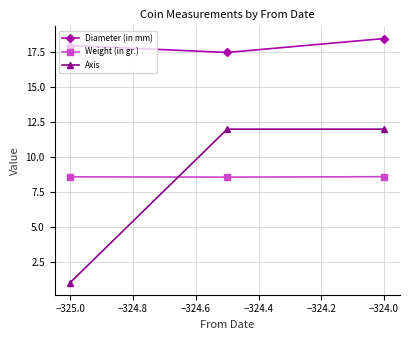

What is the value of the Axis point at the 3rd from the left?

12.0